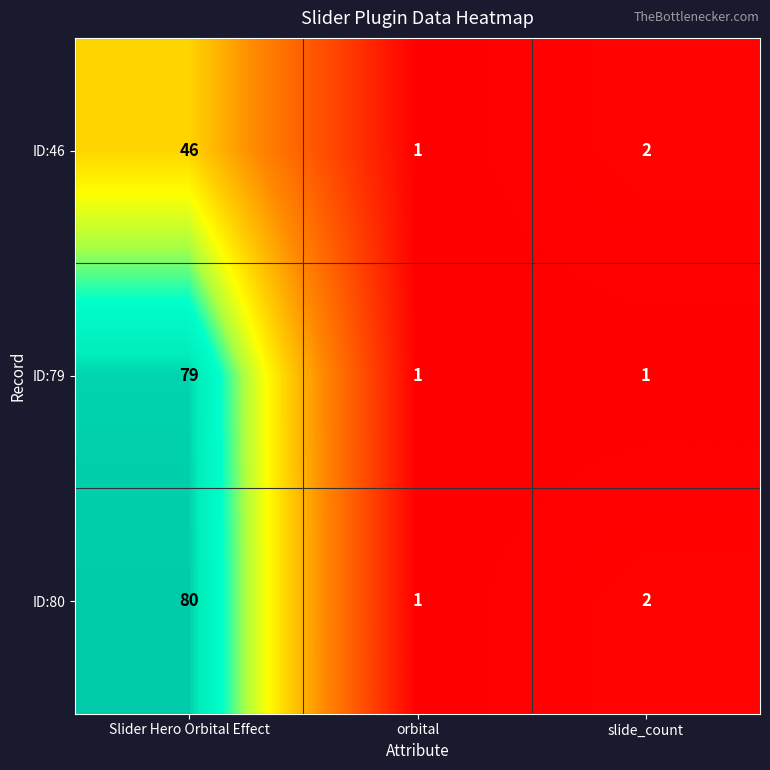

True or false: ID:80 has a value of 1 at orbital.

True